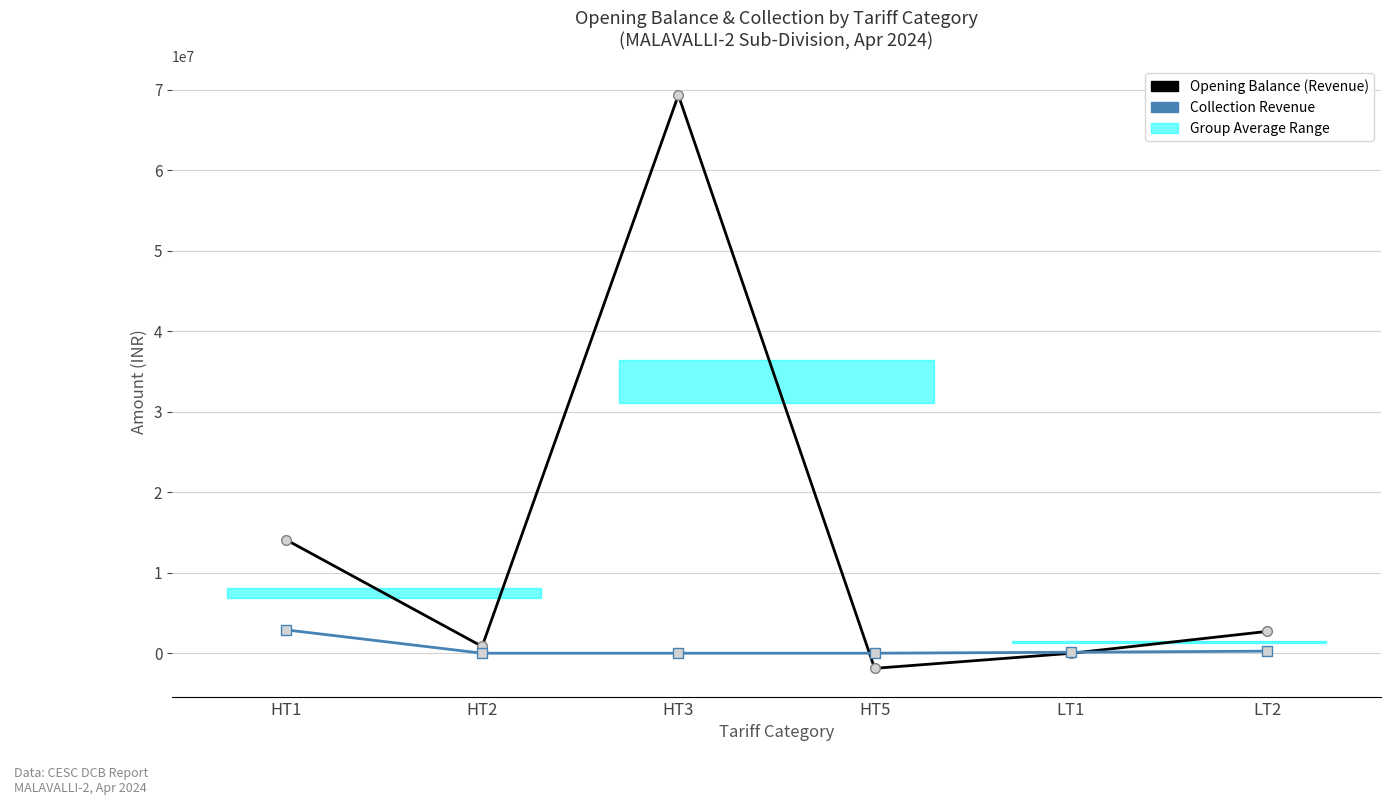

Reading left to right, list all the values displayed in this chart.

Opening Balance (Revenue): 14115301.3	840385.3	69344764.7	-1879866.7	-12817.0	2707978.6
Collection Revenue: 2902877.8	0.0	0.0	0.0	120992.2	255957.8